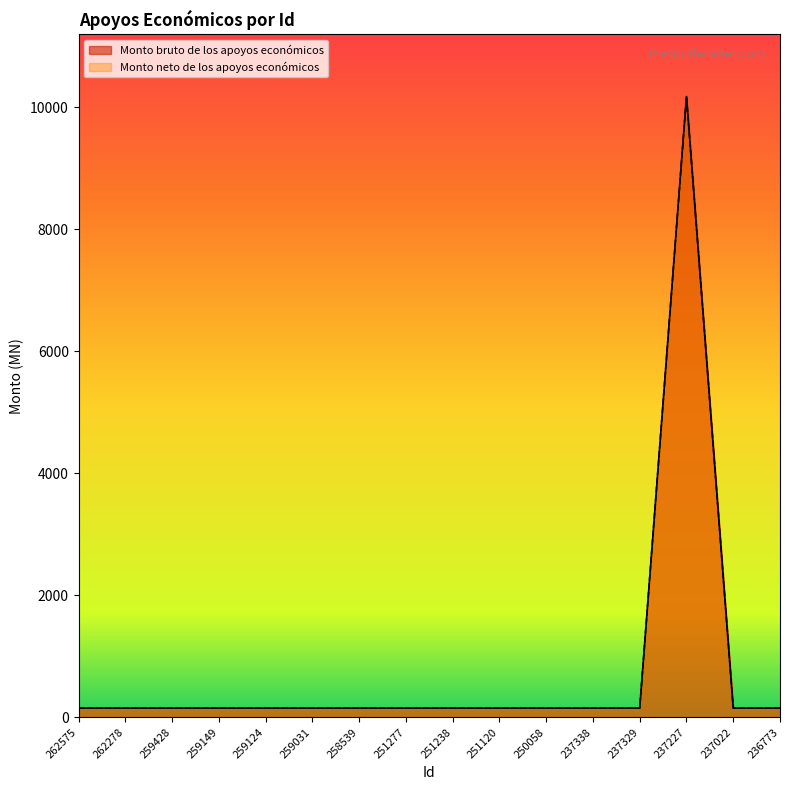

Does the chart display data point markers on the line(s)?

No